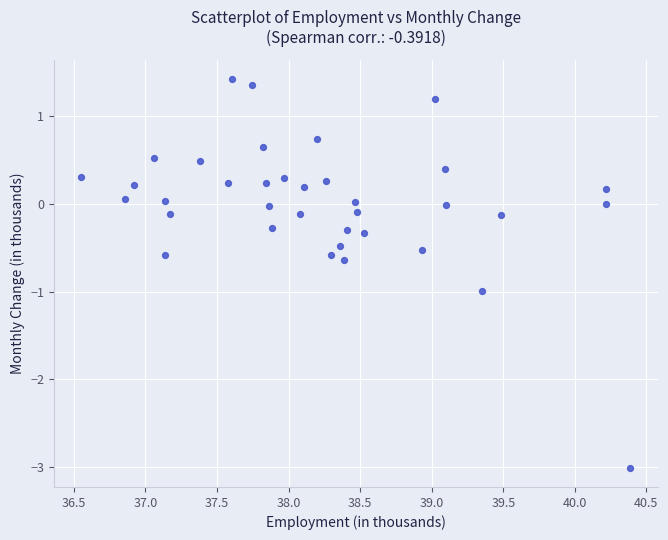

What is the range of Y values (max minus min)?

4.4